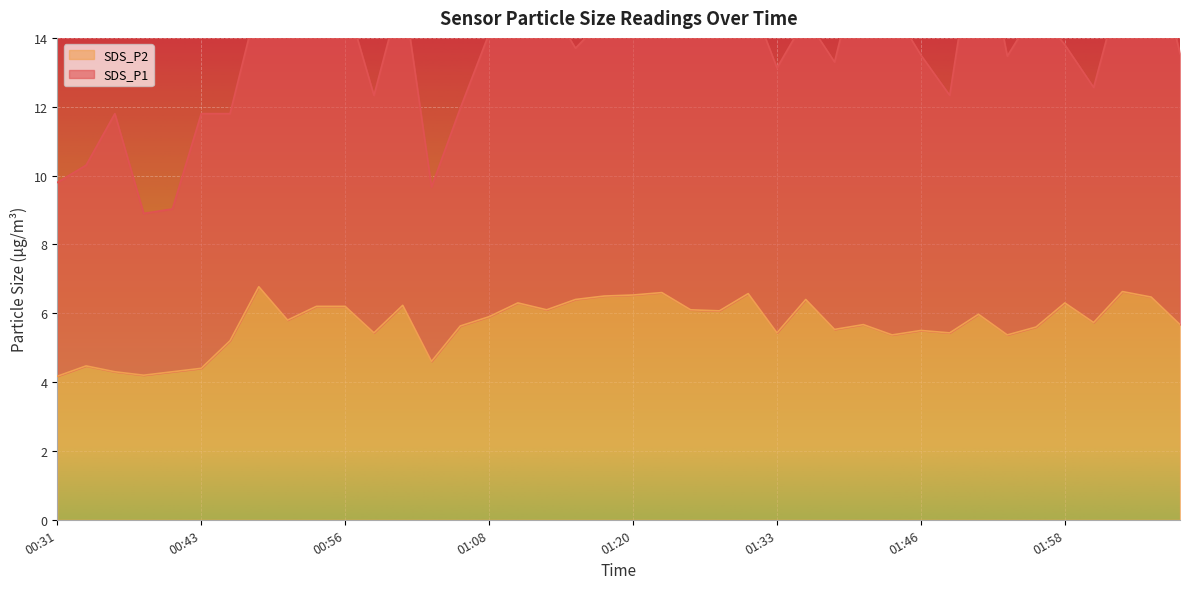

At which category does the chart reach its peak across all series?

00:48